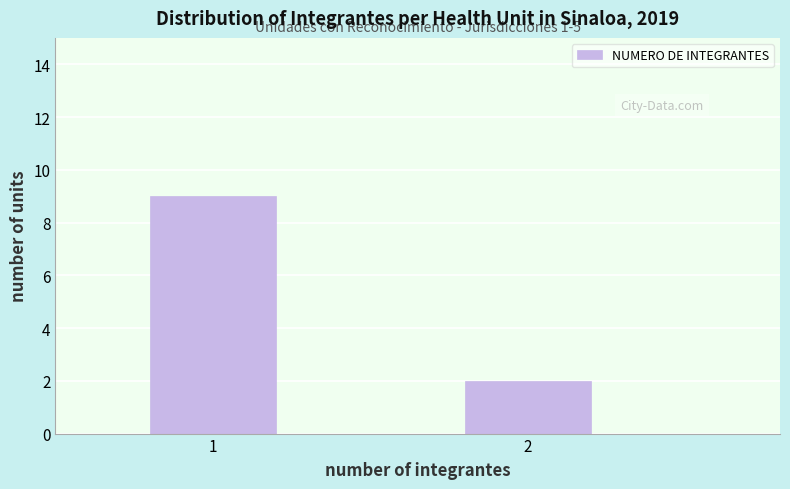

Reading right to left, list all the values displayed in this chart.

2	9